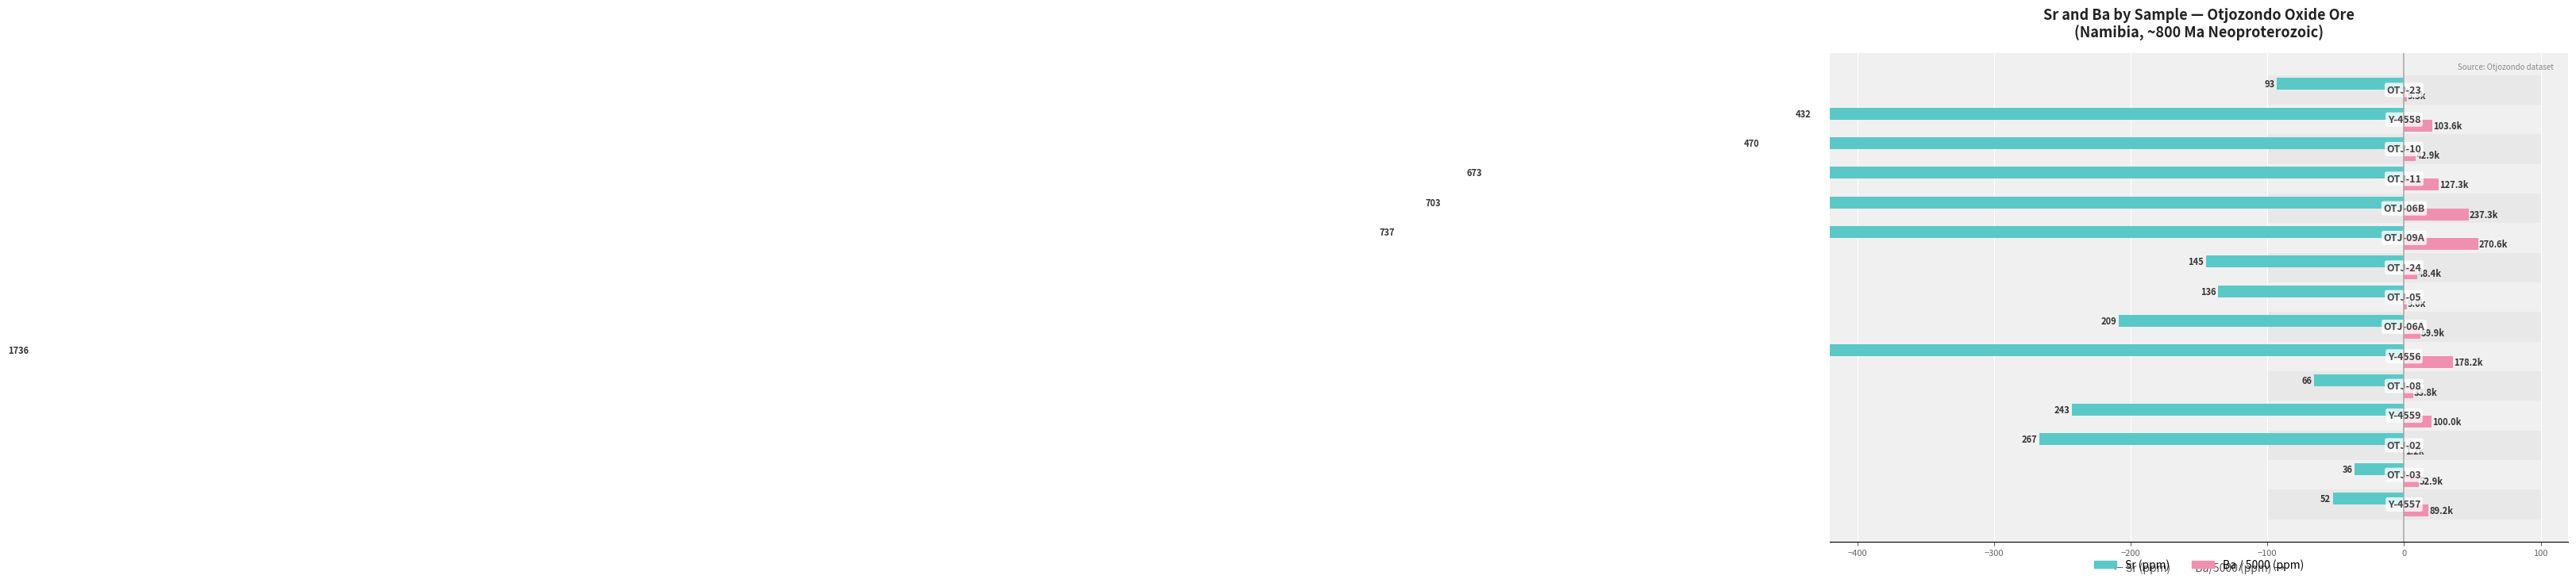

True or false: Sr (ppm) has a value of -243.0 at −200.

True